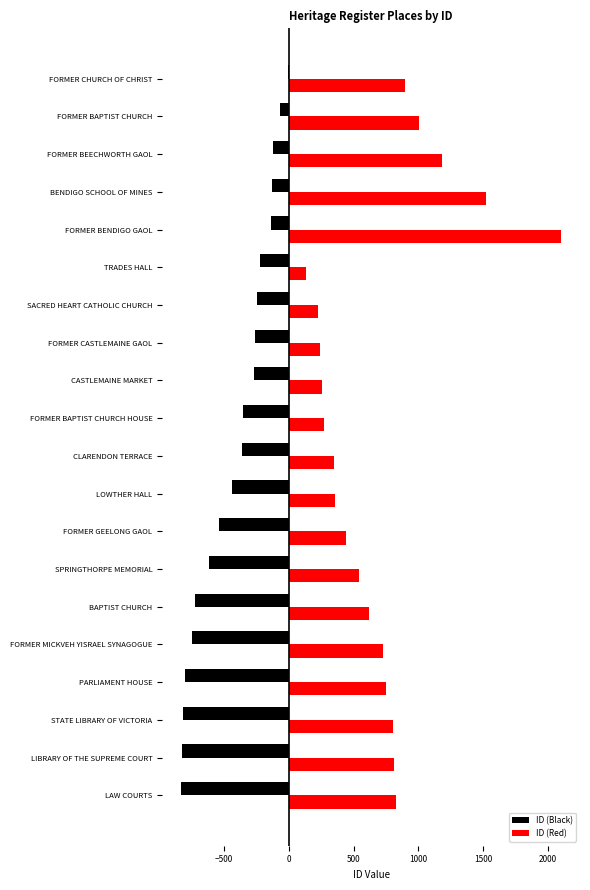

How many distinct data groups are displayed?

2